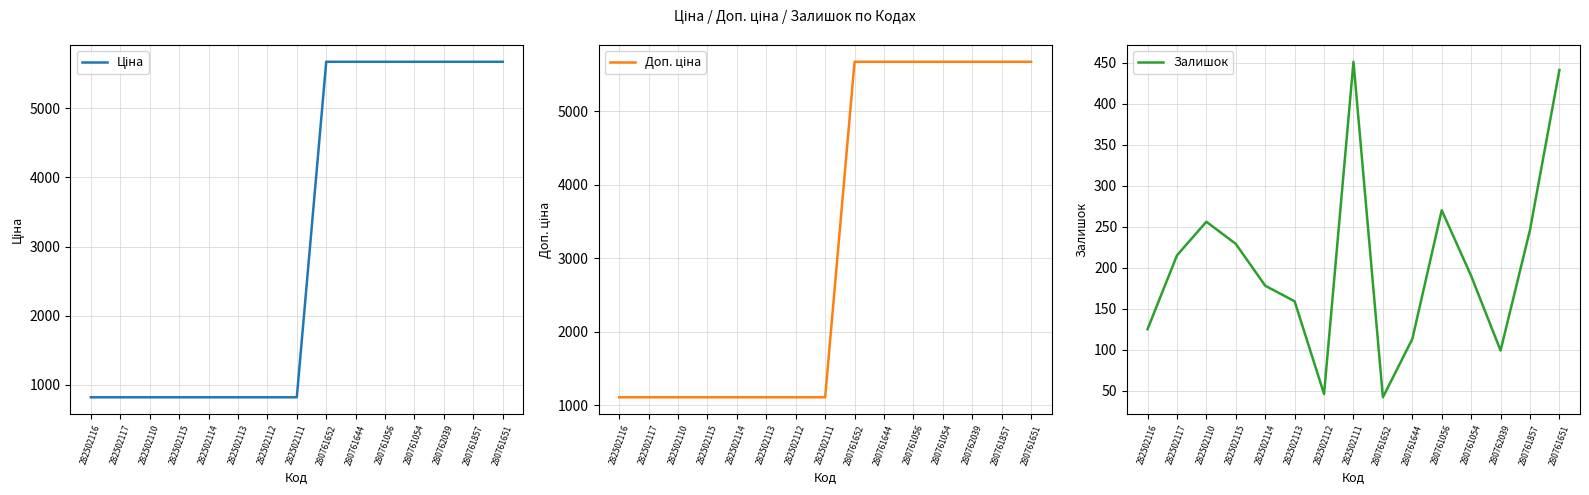

What is the difference between the maximum and minimum values in the Ціна series?

4855.3